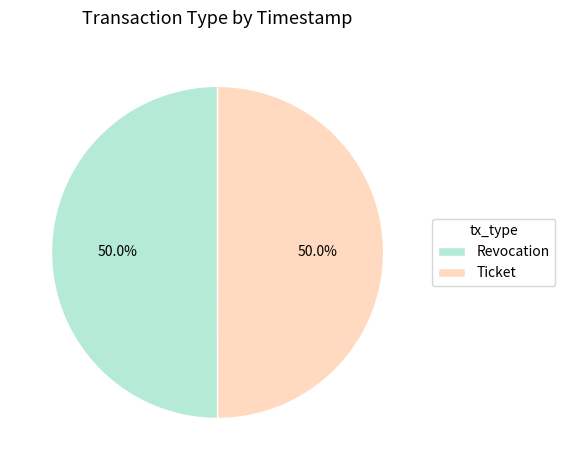

Count the number of slices in the pie.

2